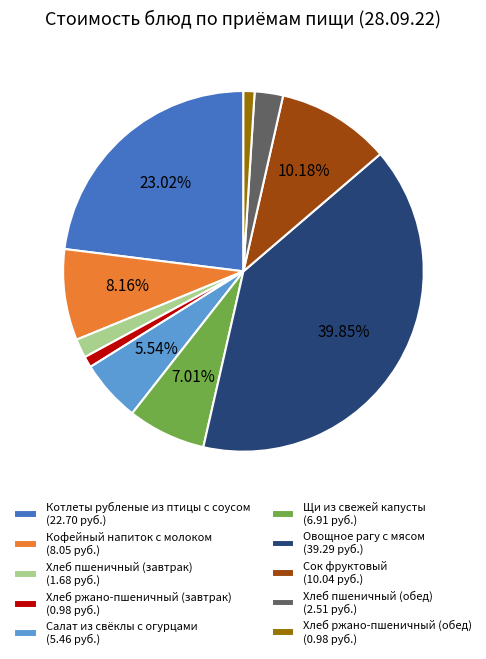

Which category has the biggest portion of the pie?

Овощное рагу с мясом